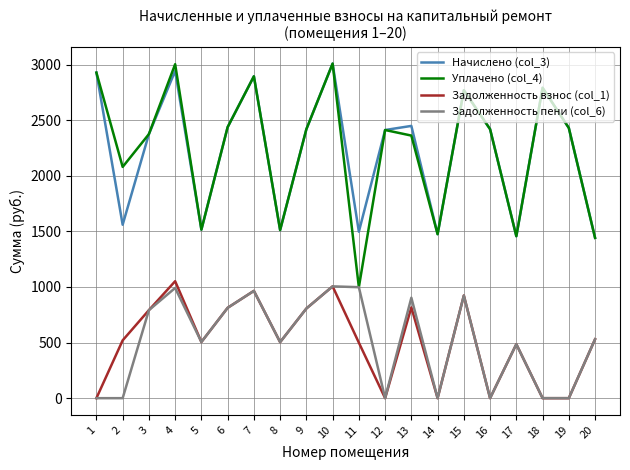

What is the difference between the highest and lowest values at 3?

1583.0